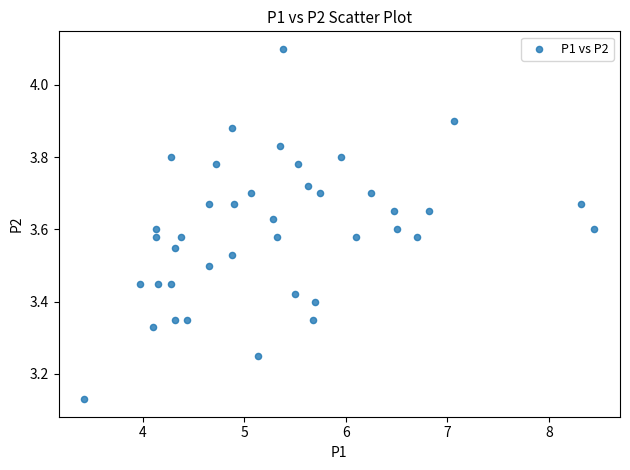

What is the range of X values (max minus min)?

5.0